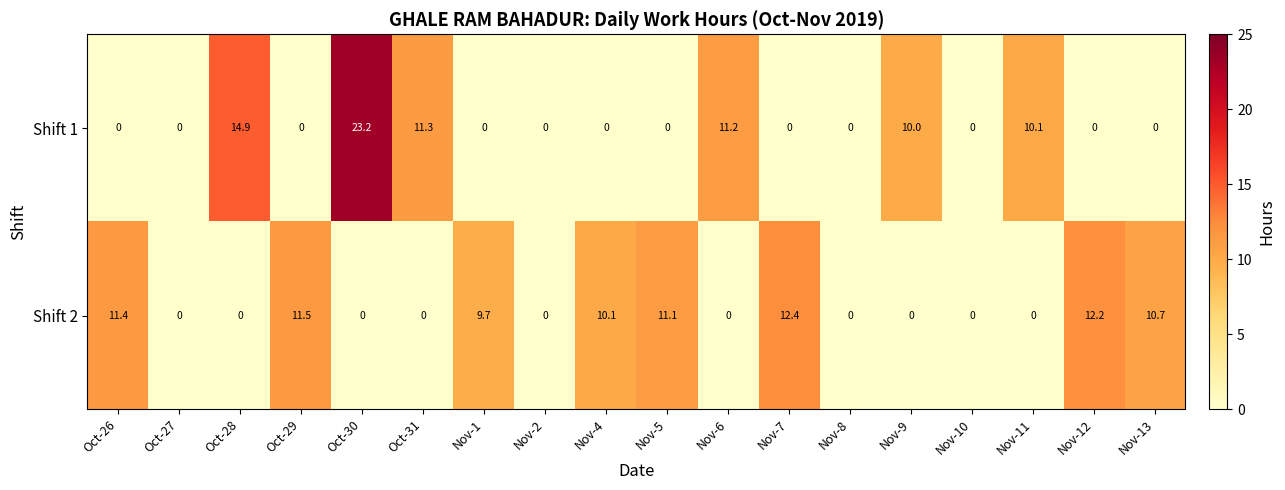

What is the spread (max minus min) of values at Nov-4?

10.1